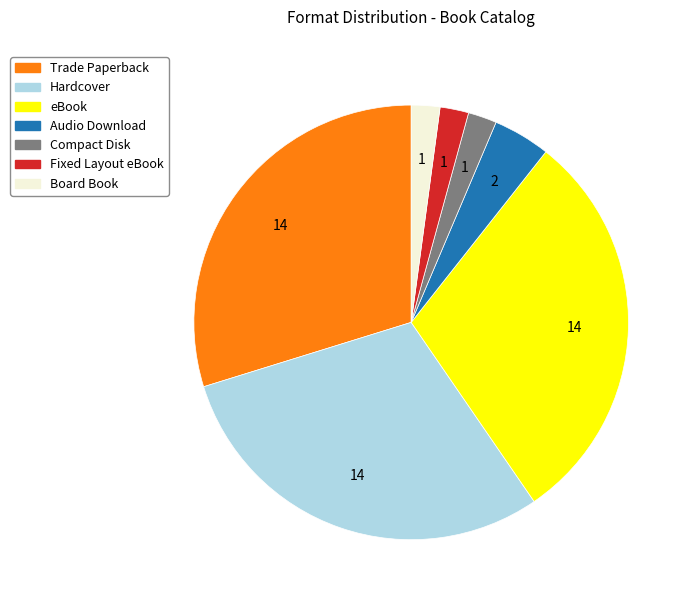

True or false: eBook accounts for 30% of the total.

True